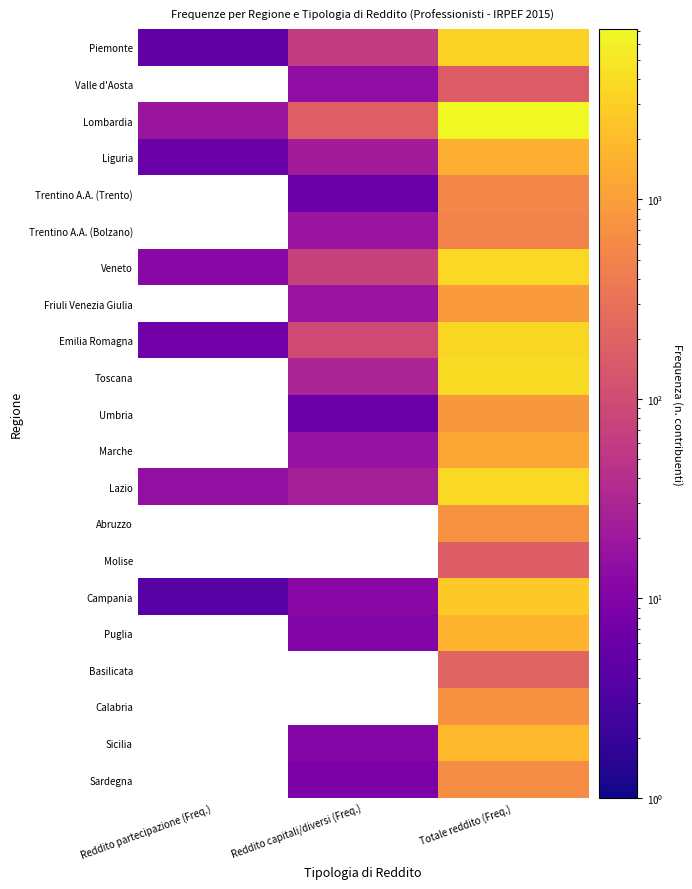

Which series has the largest total across all categories?

Lombardia